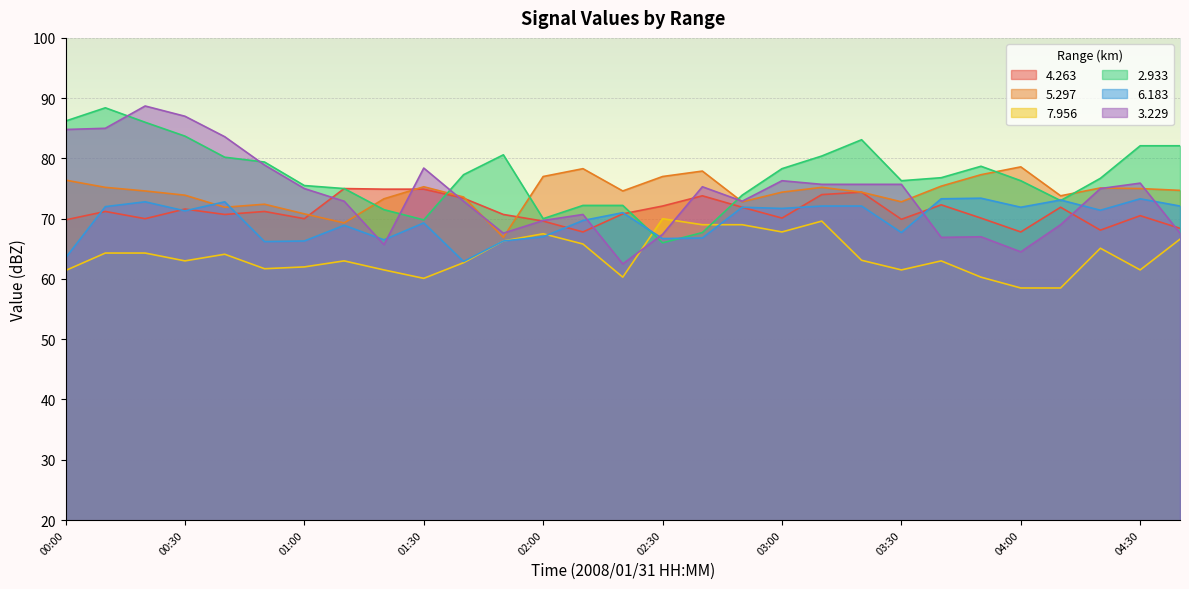

How many lines are shown in the chart?

6